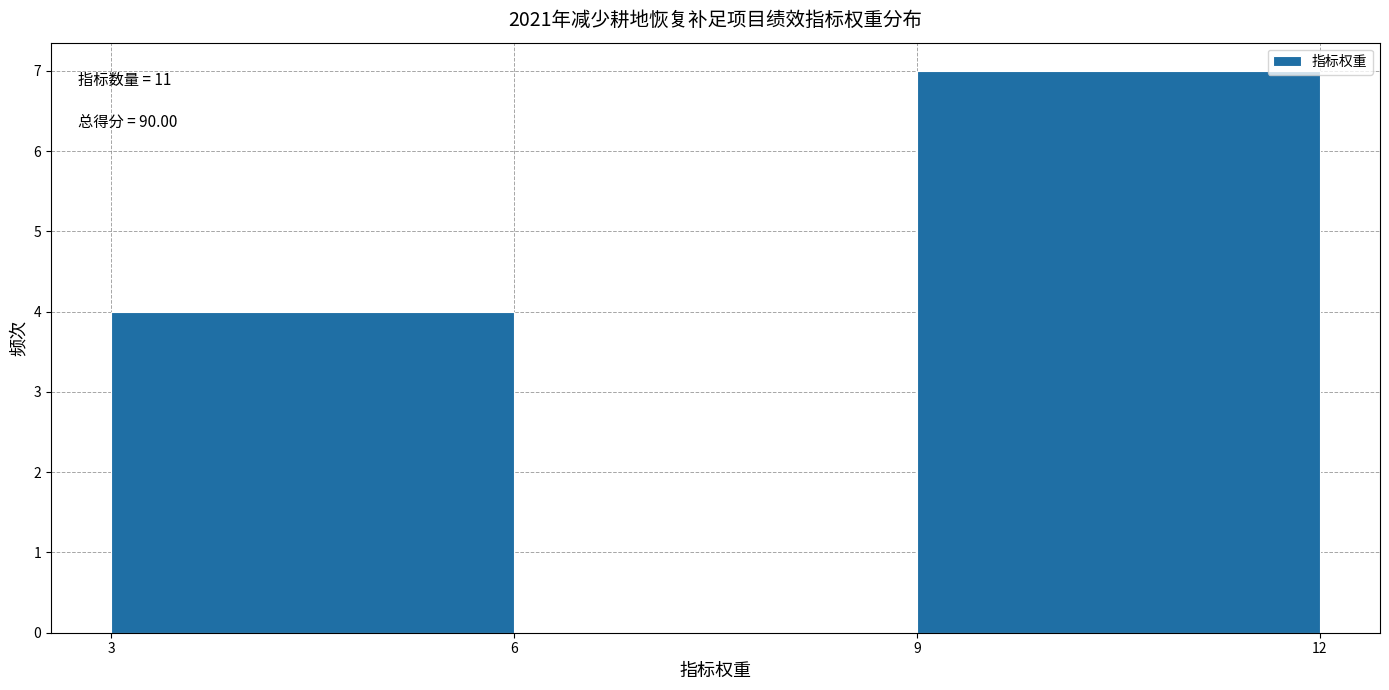

Over which range of the x-axis is the bar tallest?

9 to 12